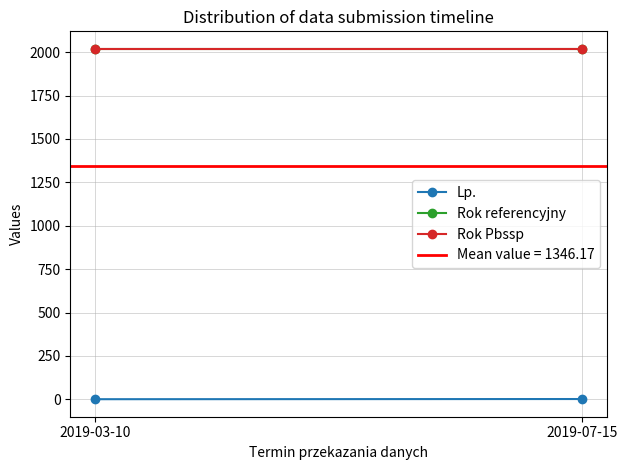

At 2019-07-15, list the series in order from smallest to largest.

Lp., Rok referencyjny, Rok Pbssp